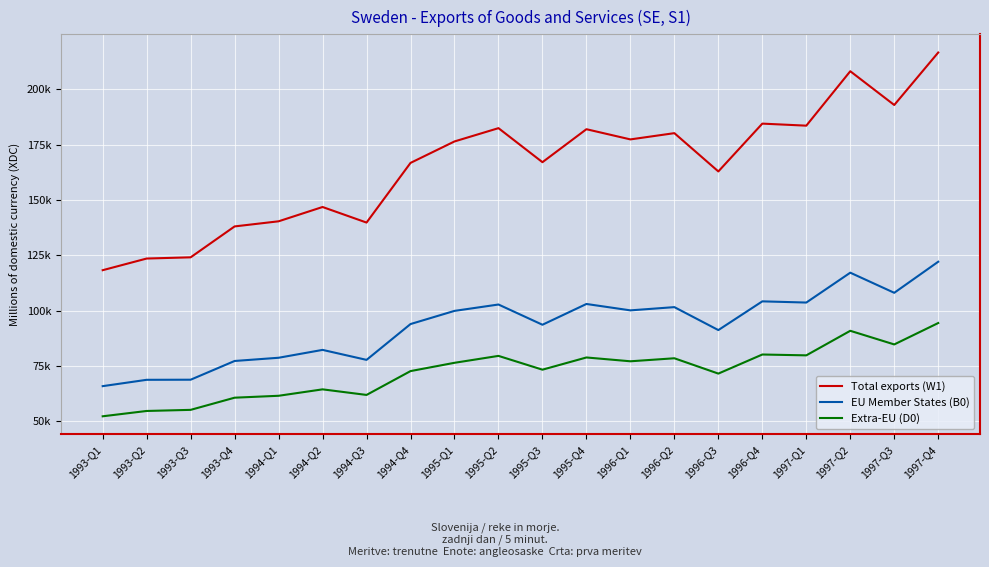

Does the chart display data point markers on the line(s)?

No